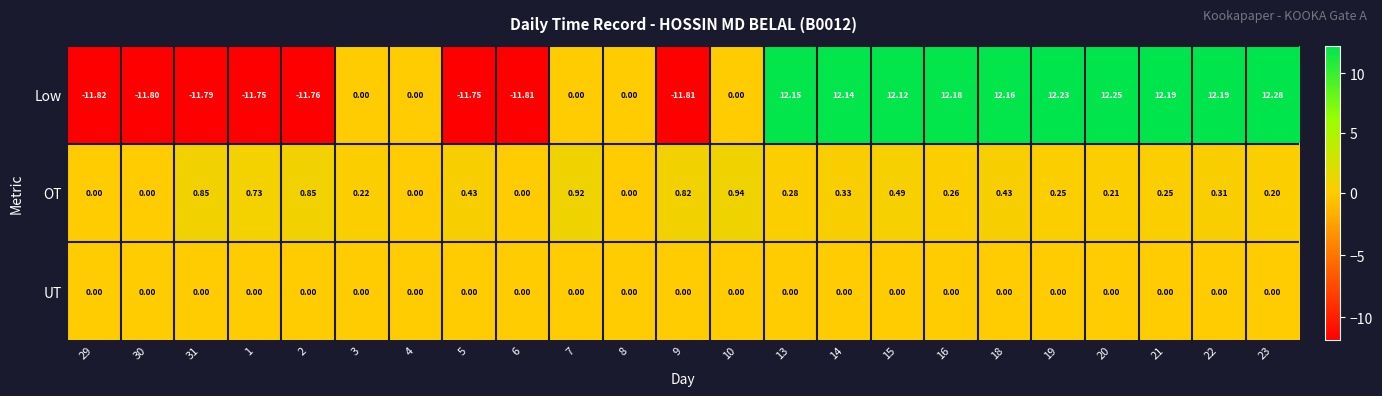

Rank the series by their average value, from lowest to highest.

UT, OT, Low